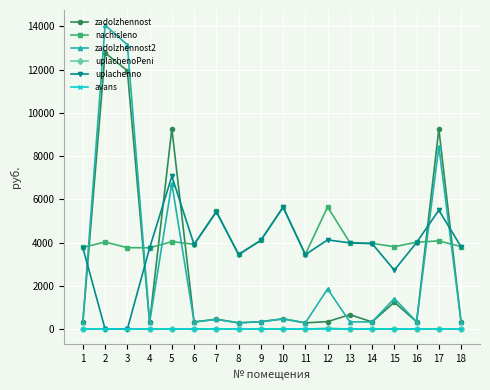

How many data points in uplachenno are less than 3951?

9